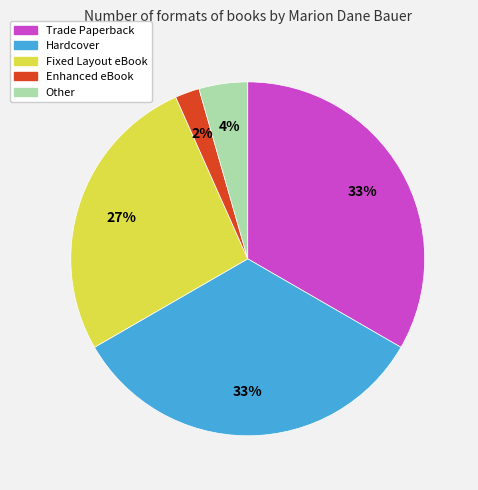

Does Fixed Layout eBook represent more than half of the total?

No